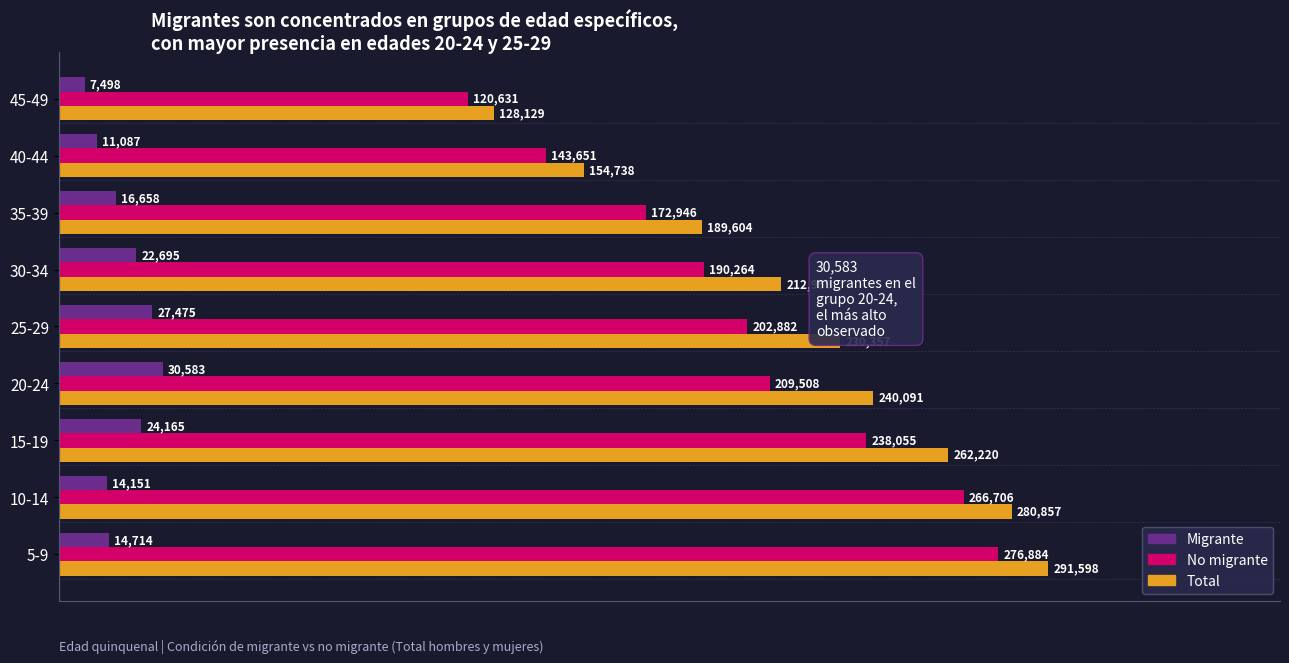

Rank the series at 25-29 from highest to lowest value.

Total, No migrante, Migrante